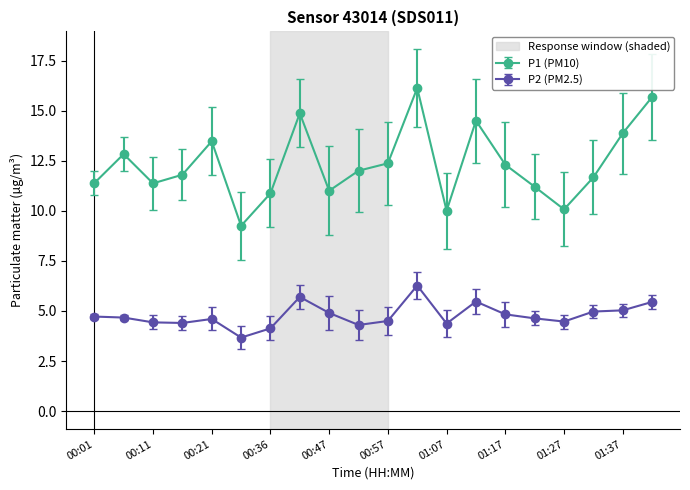

How many lines are shown in the chart?

2